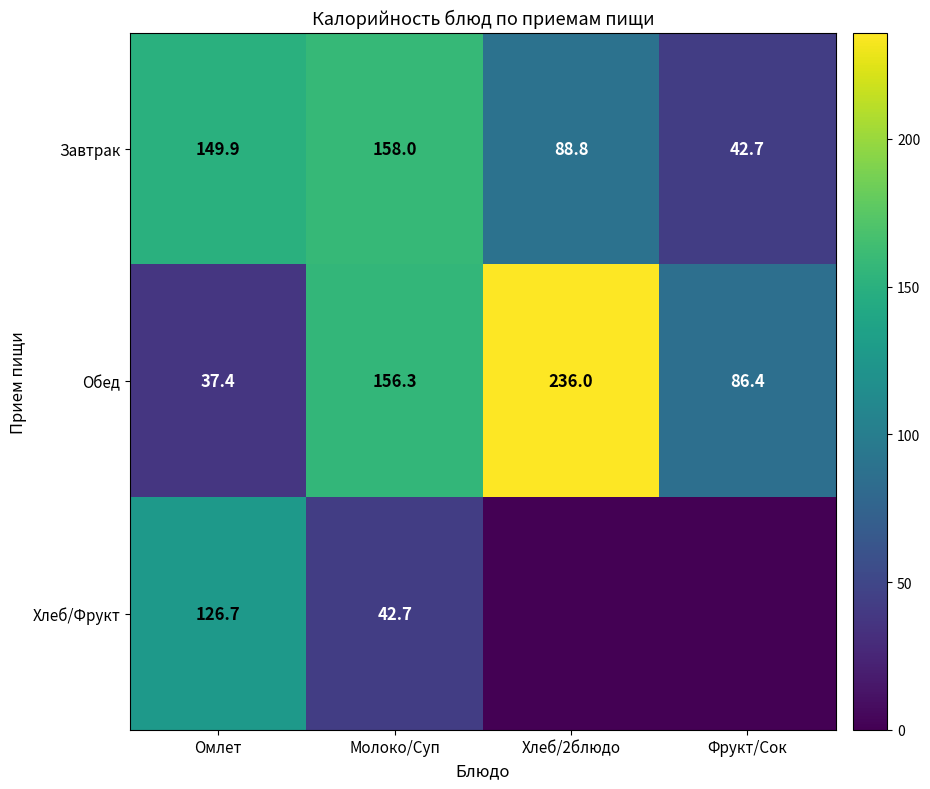

At Молоко/Суп, list the series in order from largest to smallest.

Завтрак, Обед, Хлеб/Фрукт